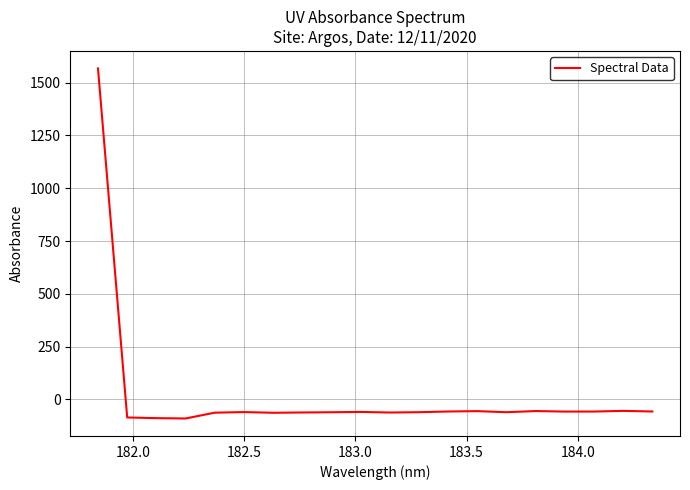

What is the difference between the maximum and minimum values?

1656.7